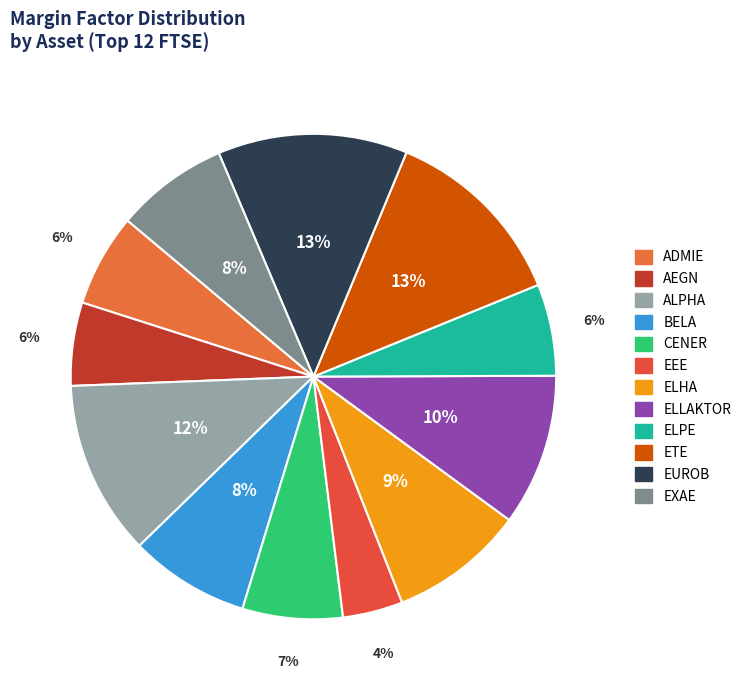

How many slices are in this pie chart?

12